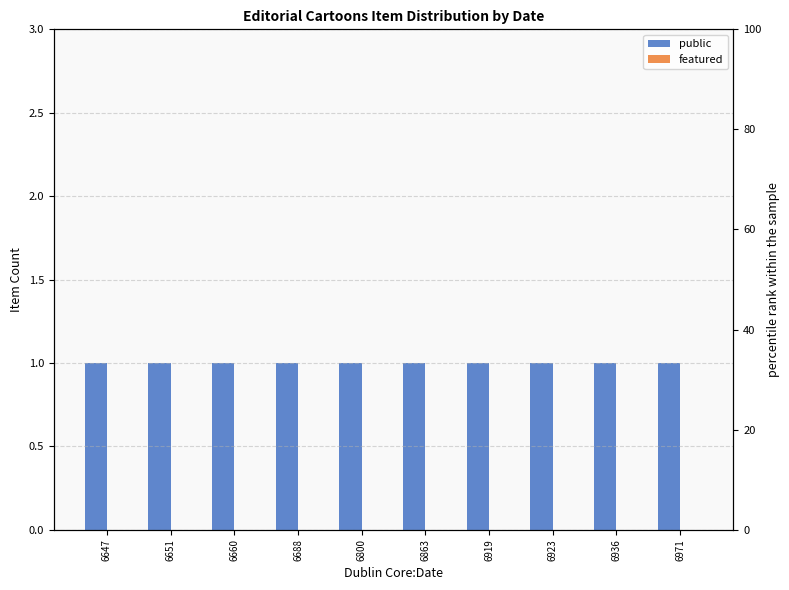

Which category has the lowest value in the featured series?

6647